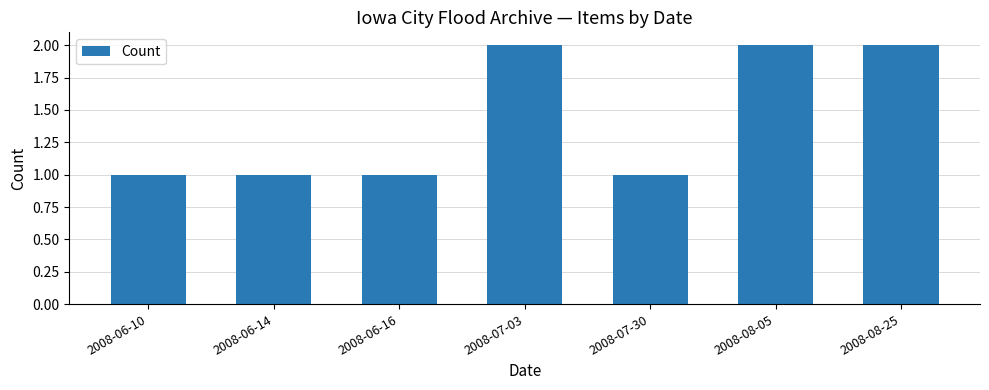

Count the values in the range 1 to 2.

7